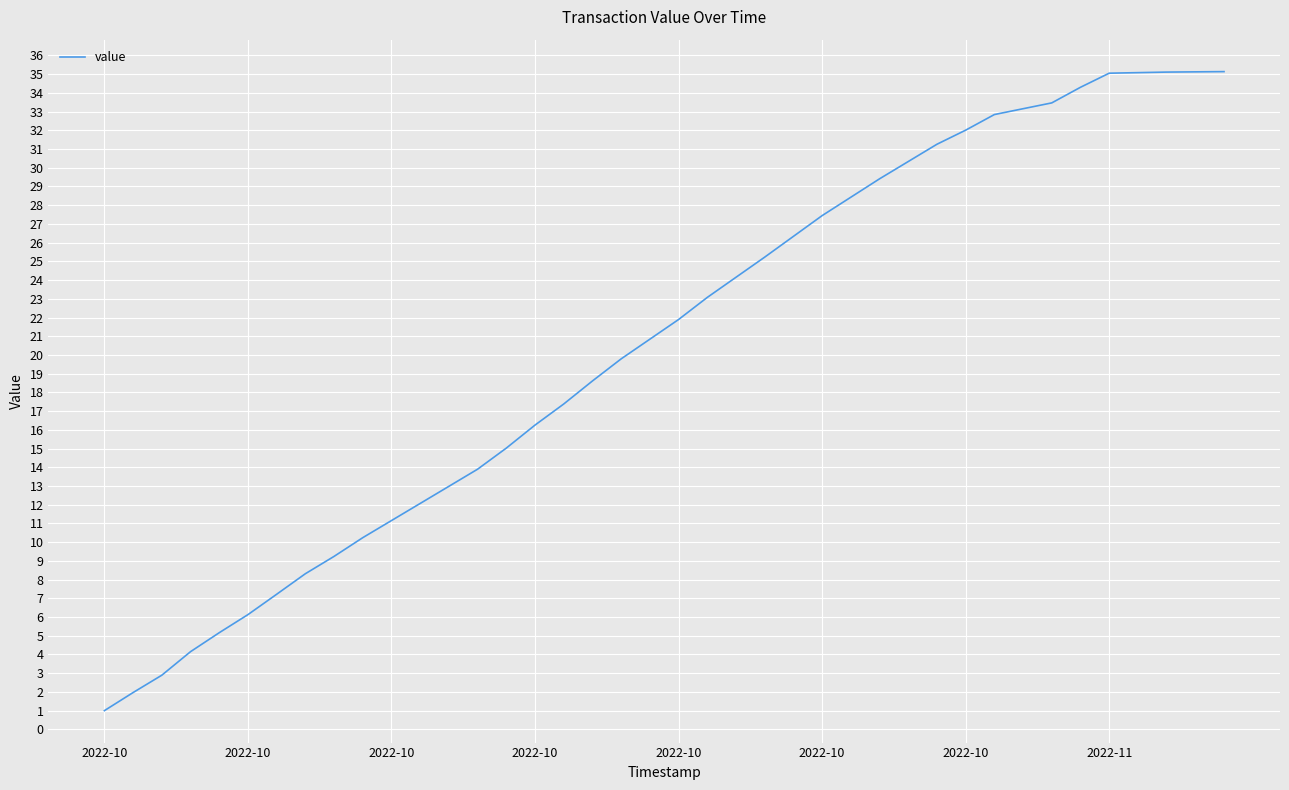

What is the greatest value displayed?

35.1